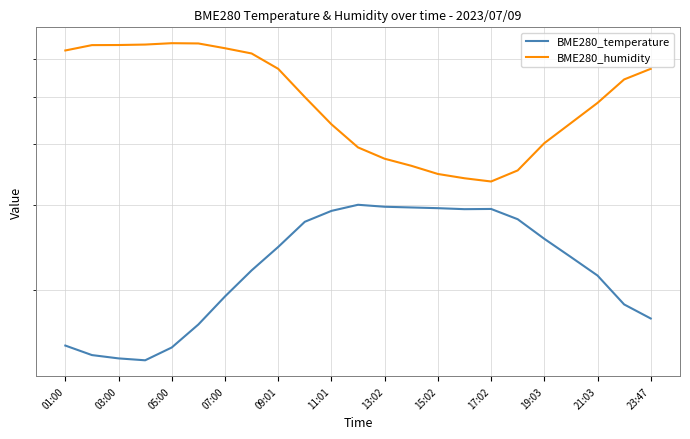

What is the sum of all BME280_temperature values?

526.6